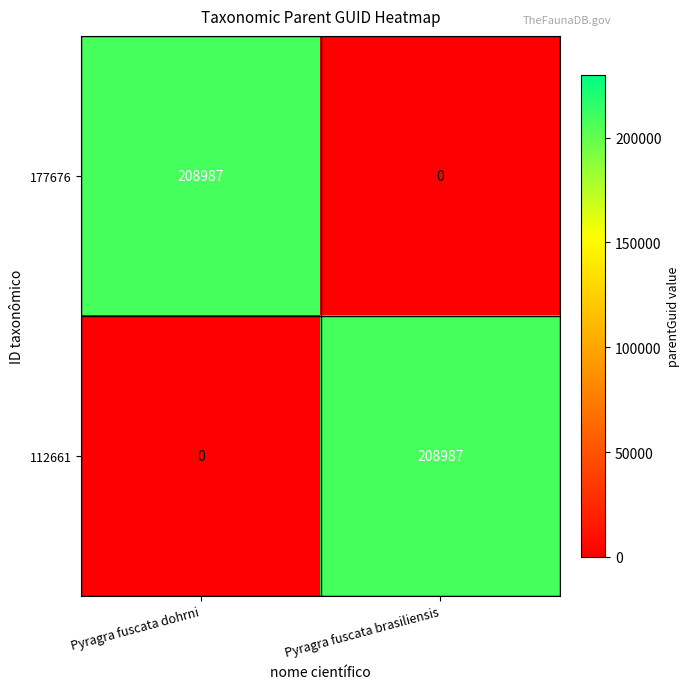

What is the total value across all series at Pyragra fuscata brasiliensis?

208987